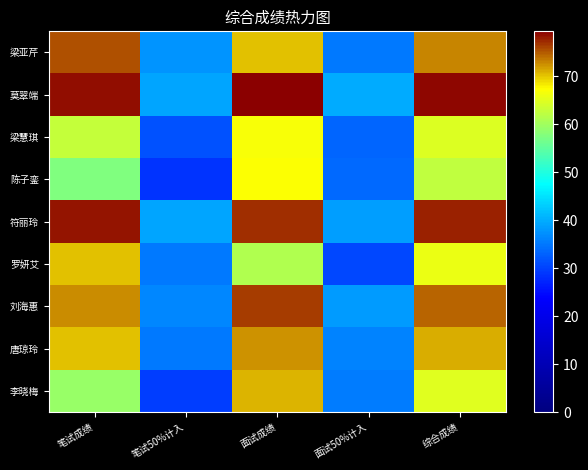

What is the smallest value displayed?

28.8